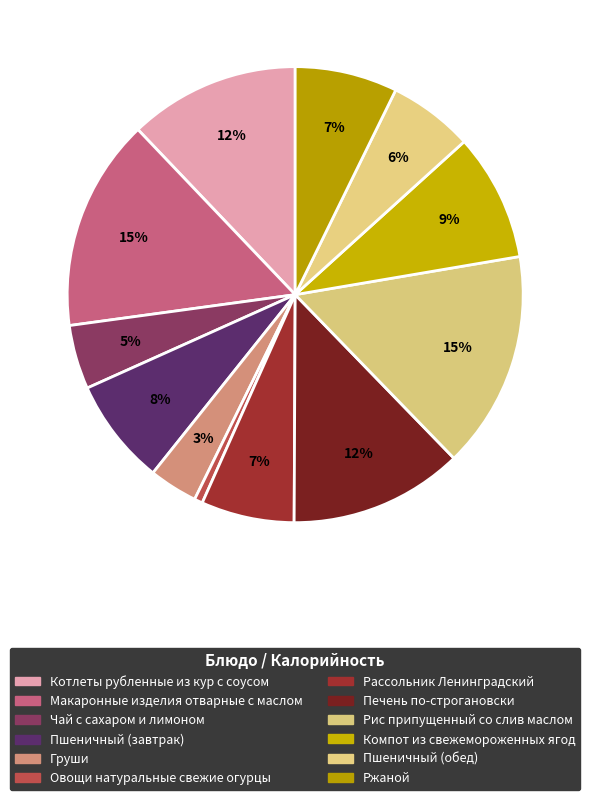

Is there a majority slice in this chart?

No